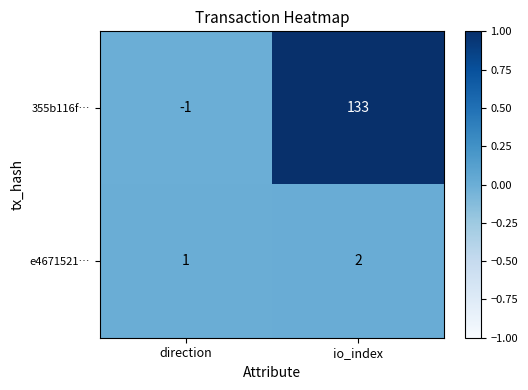

How many negative values does the 355b116f… series have?

1